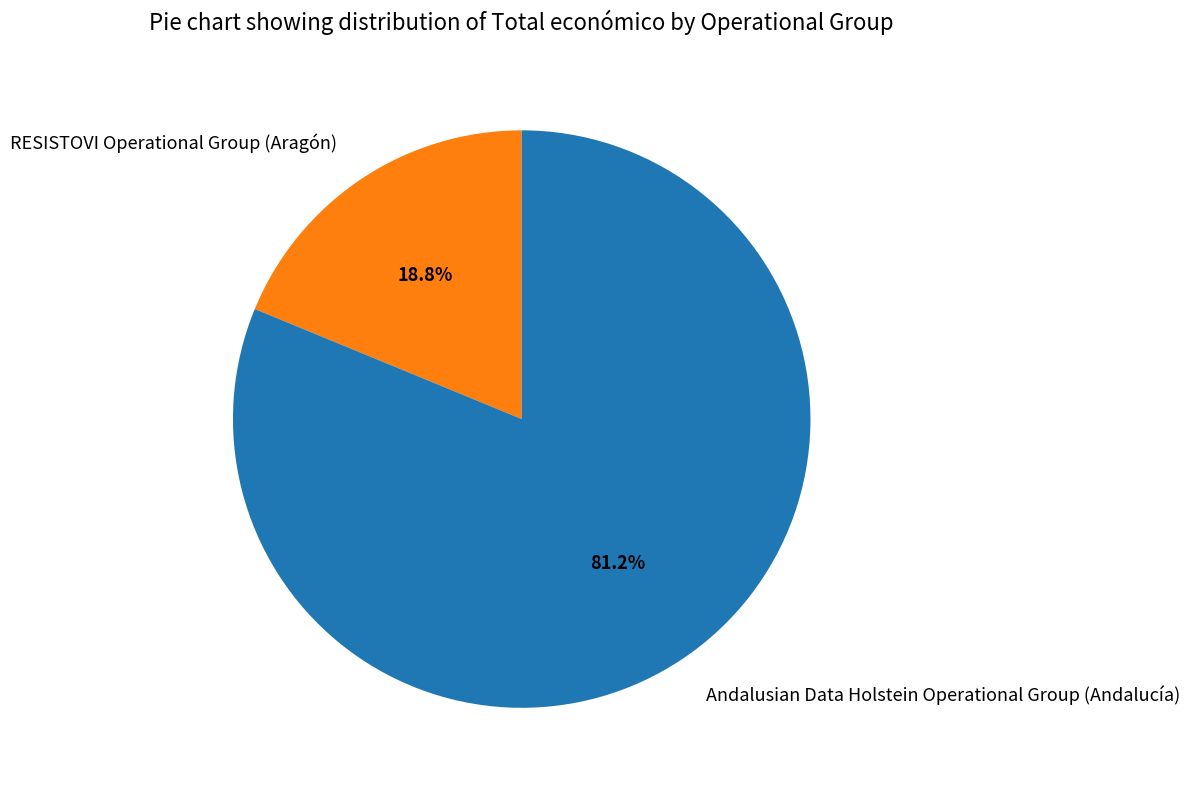

Which slice is the smallest?

RESISTOVI Operational Group (Aragón)